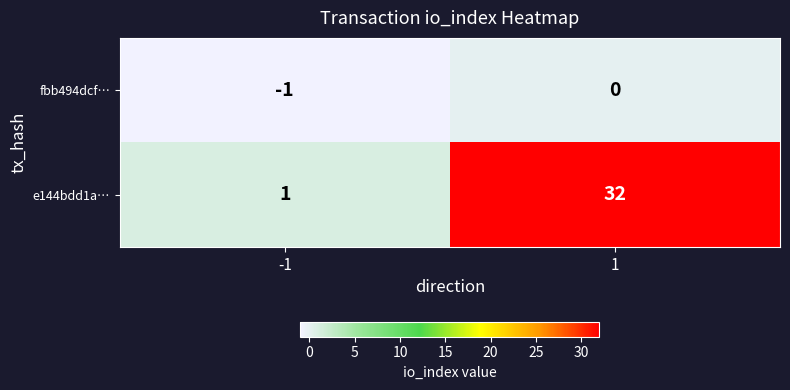

At which category is the sum across all series the highest?

1